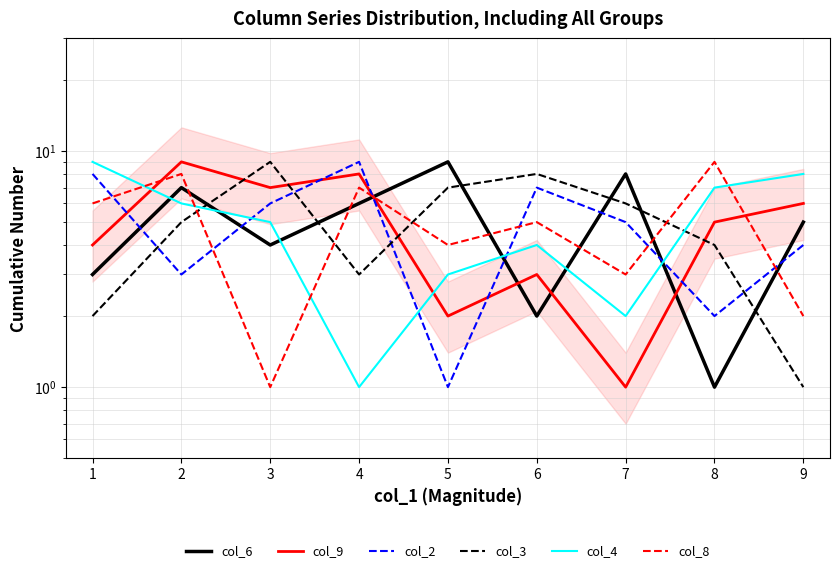

How many interior local peaks does the col_3 series have?

2